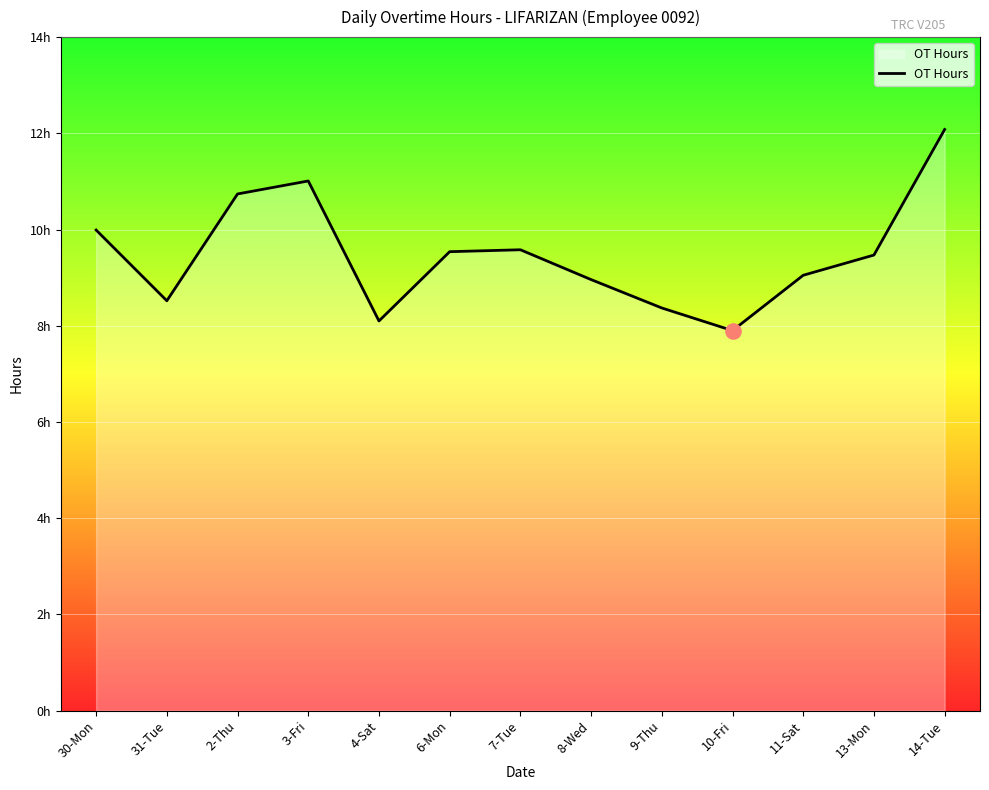

Which has a higher value, 7-Tue or 31-Tue?

7-Tue